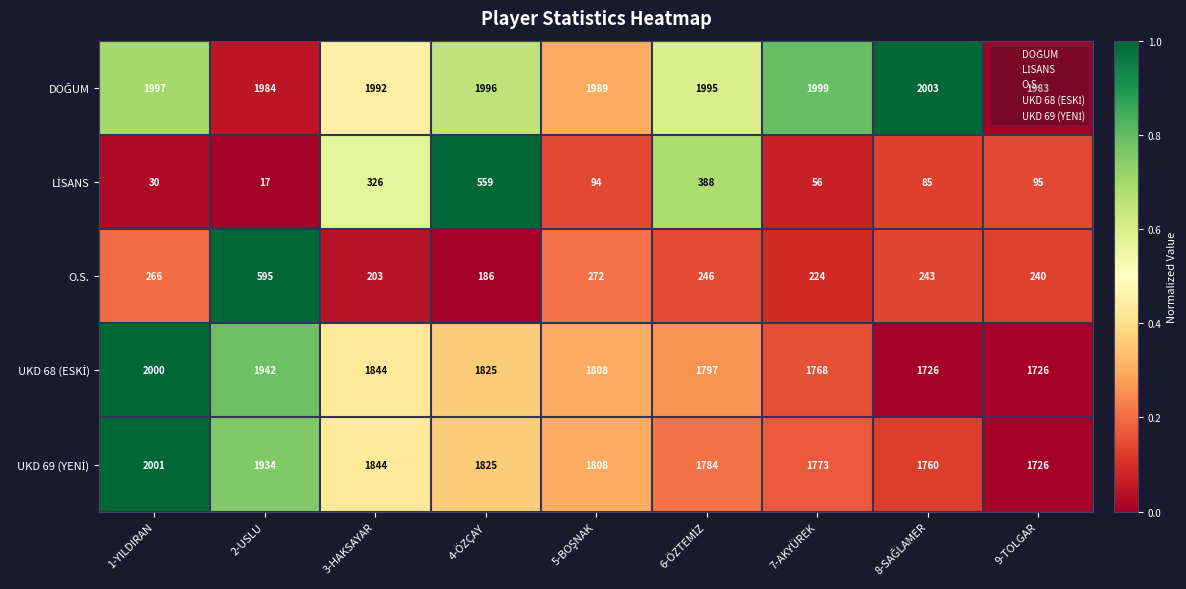

What is the difference between the second highest and second lowest values in the O.S. series?

69